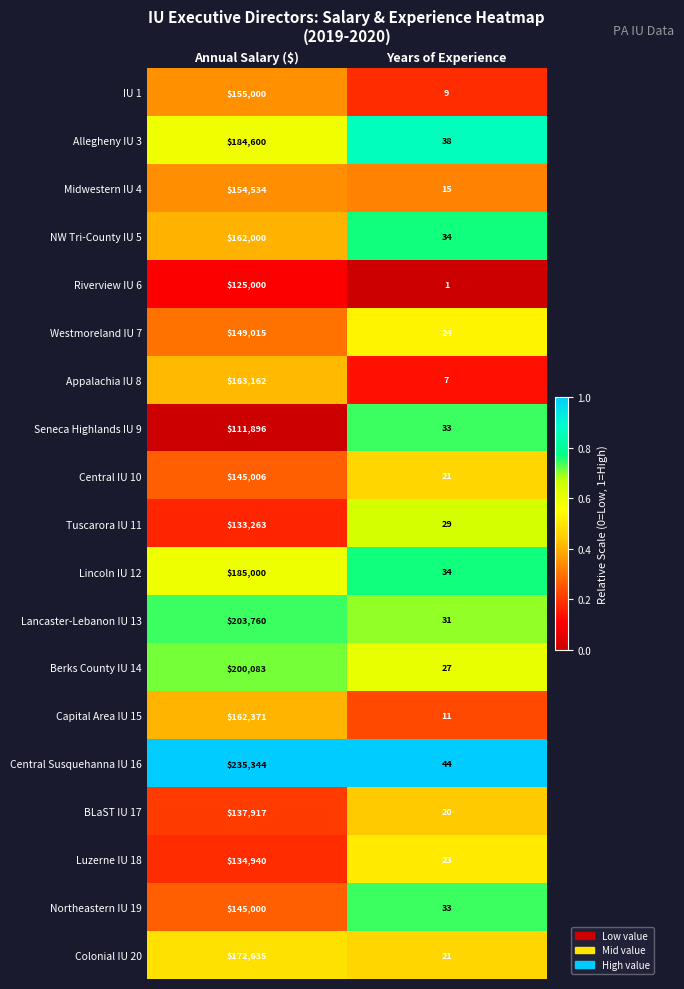

Between Annual Salary ($) and Years of Experience, which series saw the biggest shift?

Central Susquehanna IU 16